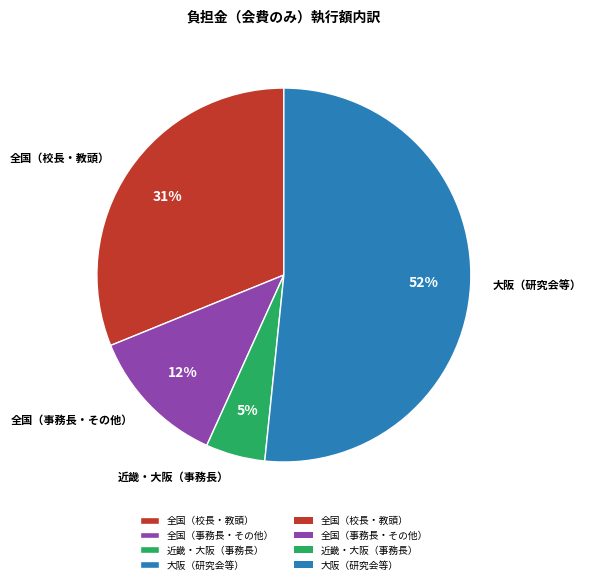

Approximately how many times larger is the value at 全国（事務長・その他） compared to 全国（校長・教頭）?

0.4